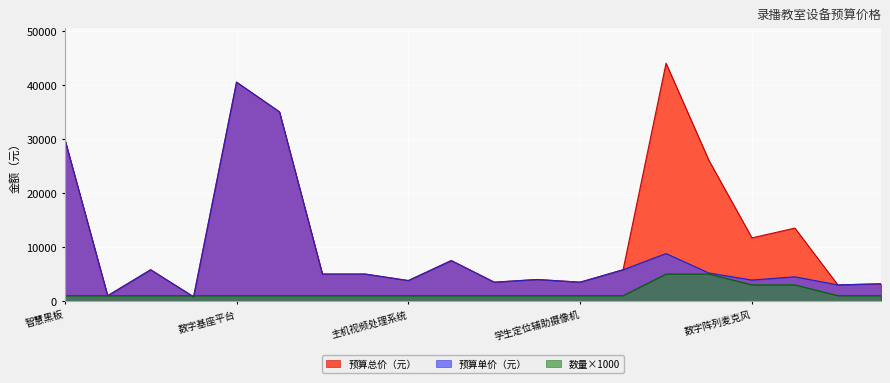

Which series has the largest range (max minus min)?

预算总价（元）